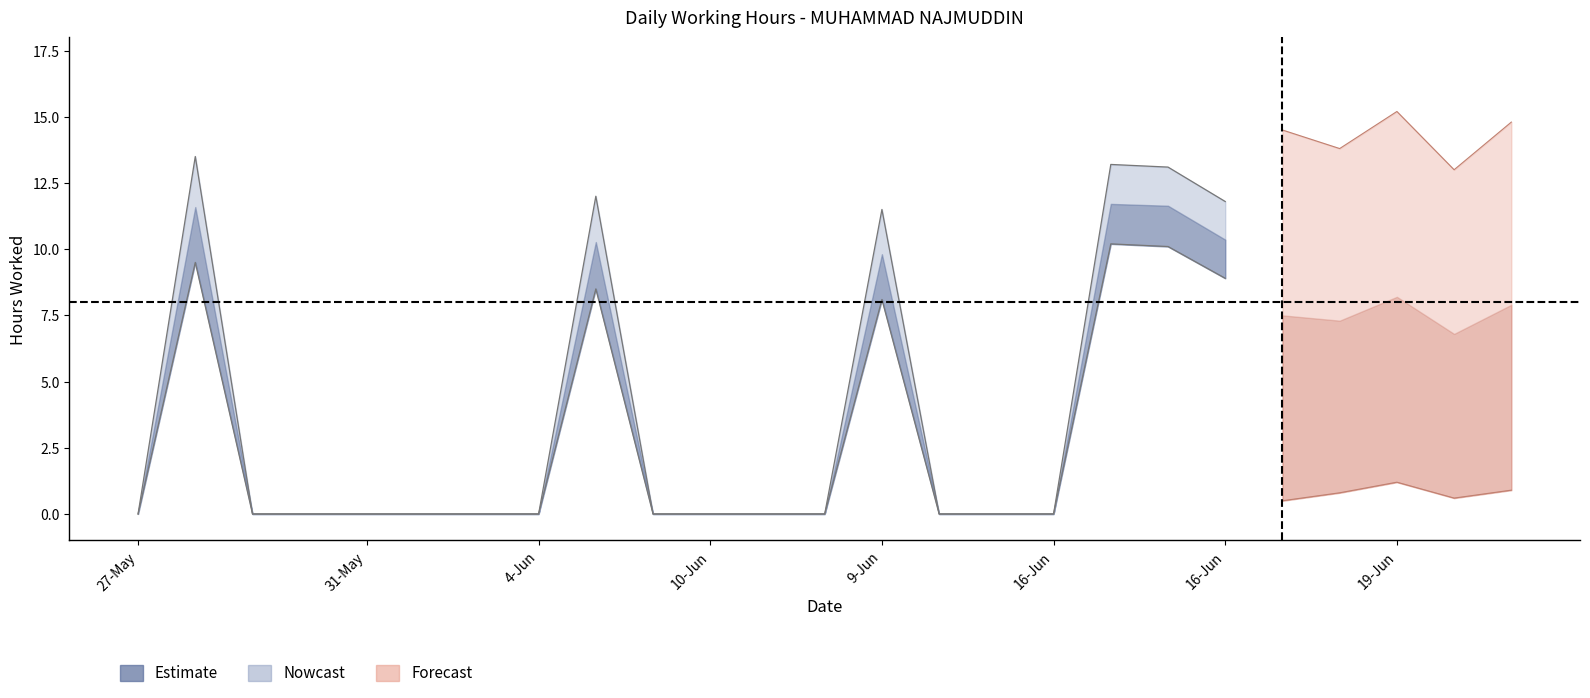

The hours_upper series shows 4.8 at 28-May. True or false?

False